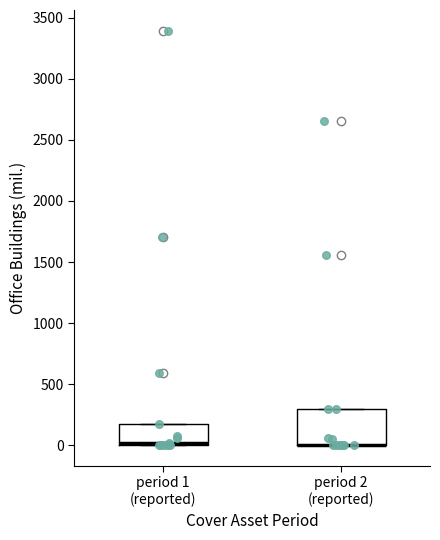

Which box is the tallest, from its lower edge to its upper edge?

period 2 (reported)